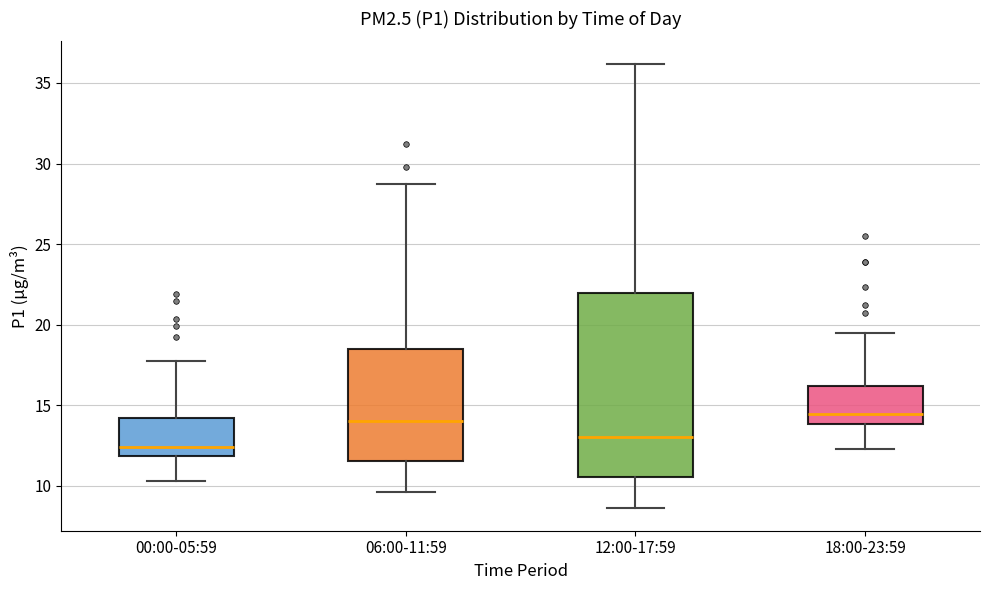

Reading left to right, transcribe this box plot: for each box, give where its median line is, the range the box spans, and where its two whiskers end, as read against the y-axis. The values are not printed on the chart, so give them approximately, as read against the axis.

00:00-05:59: median 12.5, box 12.0 to 14.0, whiskers 10.5 to 17.5
06:00-11:59: median 14.0, box 11.5 to 18.5, whiskers 9.5 to 28.5
12:00-17:59: median 13.0, box 10.5 to 22.0, whiskers 8.5 to 36.0
18:00-23:59: median 14.5, box 14.0 to 16.0, whiskers 12.5 to 19.5